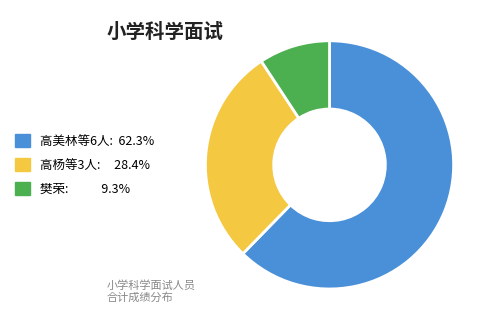

Is there a majority slice in this chart?

Yes